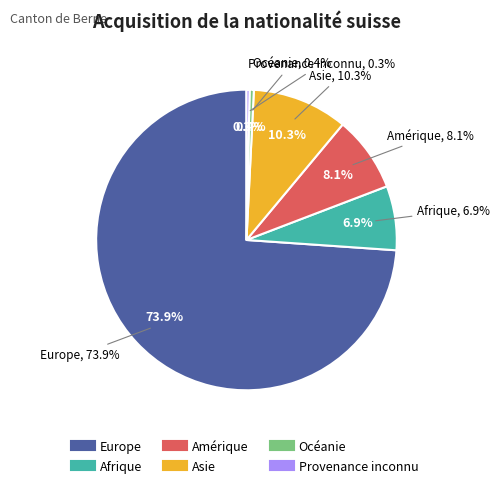

Is Afrique the majority of the pie?

No